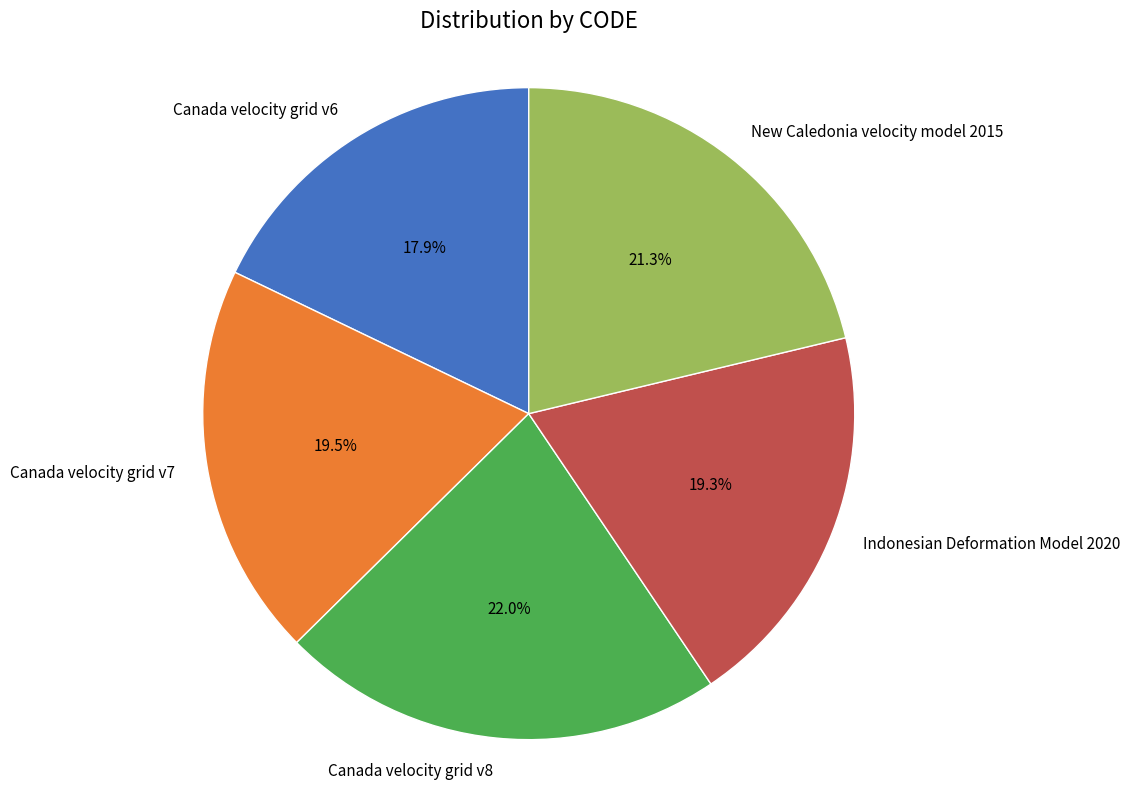

What percentage is the Canada velocity grid v8 slice, to the nearest percent?

22%